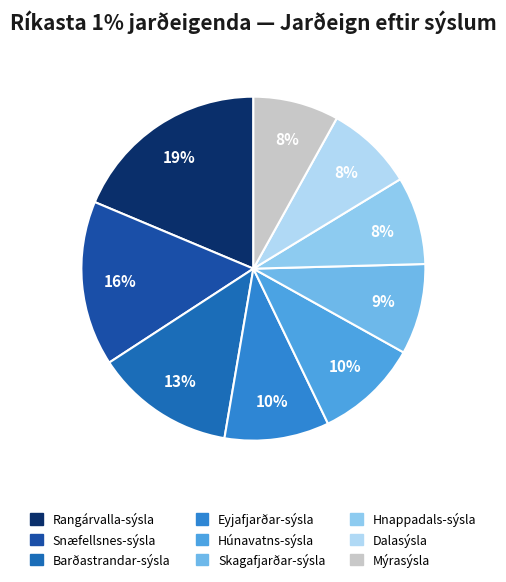

Does any single category account for the majority?

No